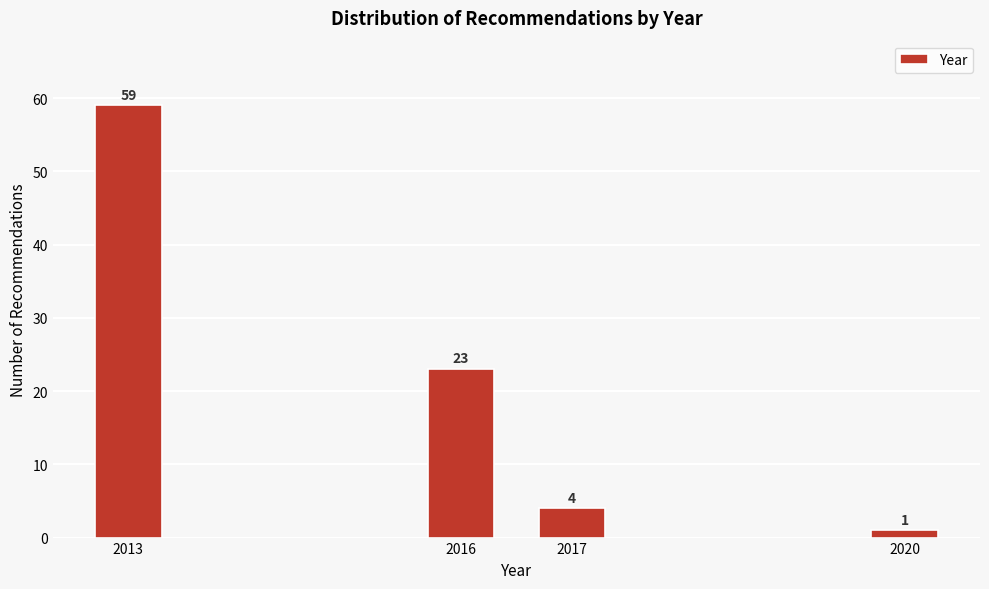

Reading right to left, list all the values displayed in this chart.

2020=1	2017=4	2016=23	2013=59